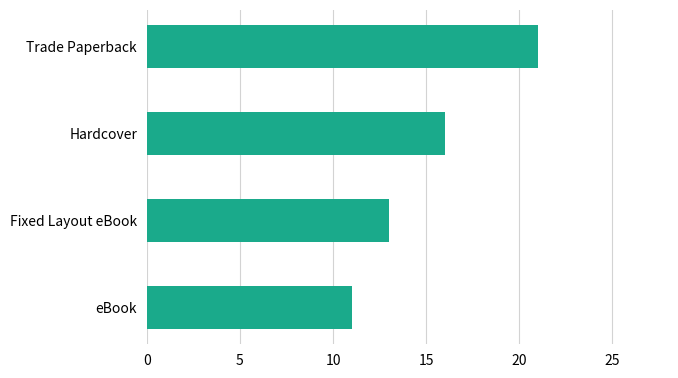

At which category does the chart reach its minimum across all series?

eBook